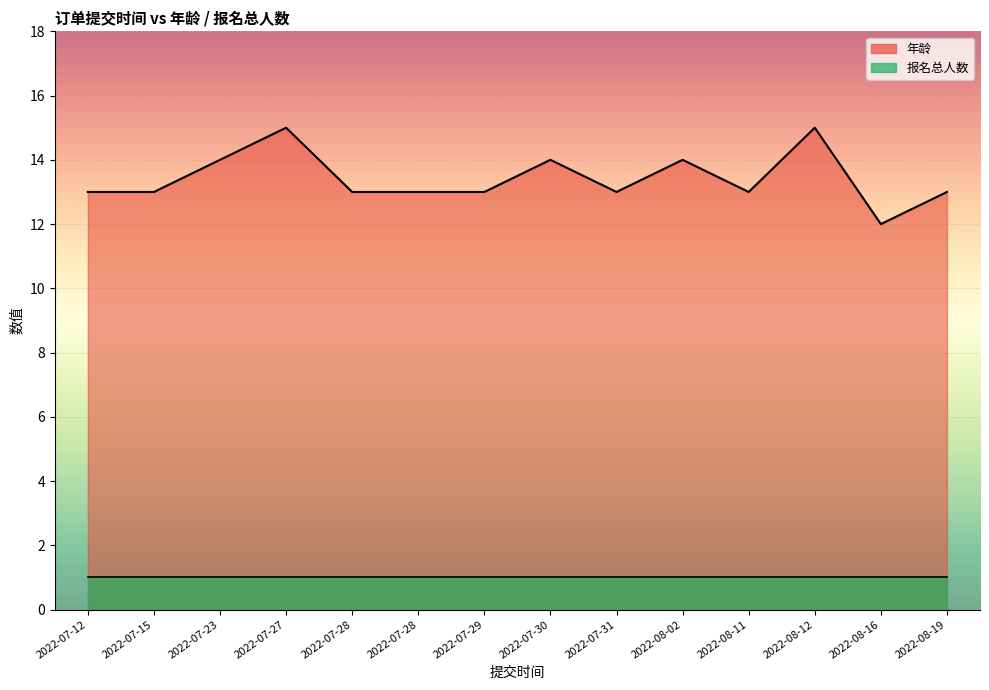

At which label does the data first exceed 13?

2022-07-23